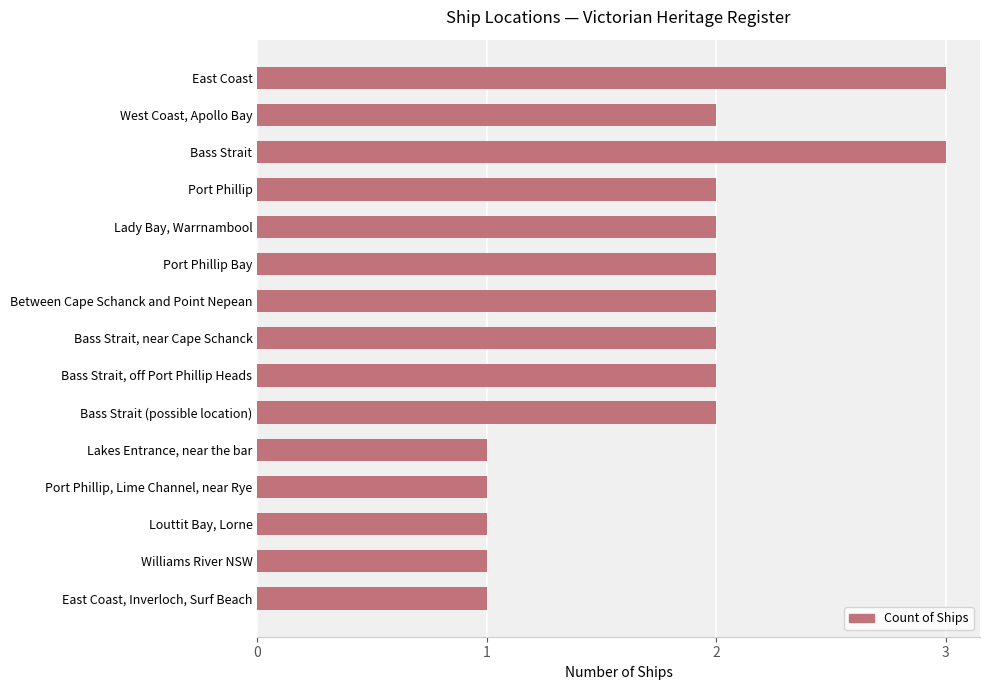

What is the sum of all values?

27